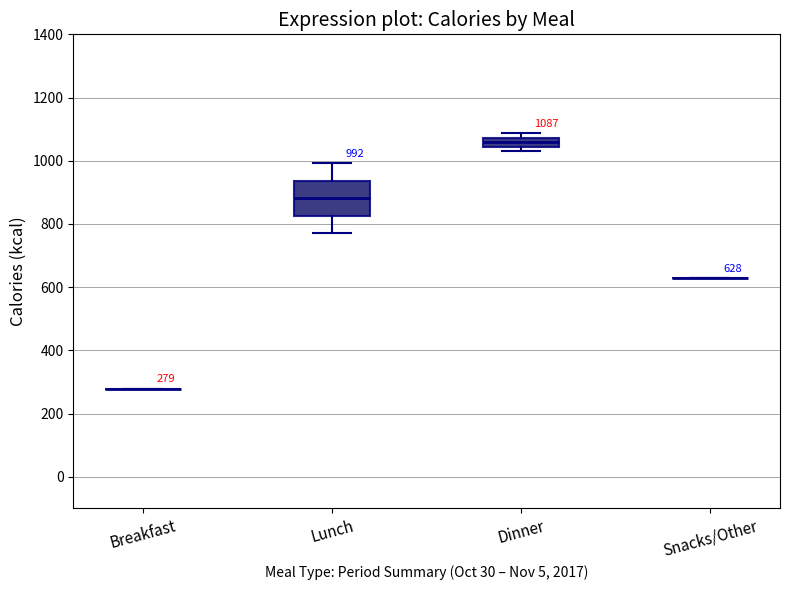

Comparing the boxes themselves (not the whiskers), which one is the tallest?

Lunch